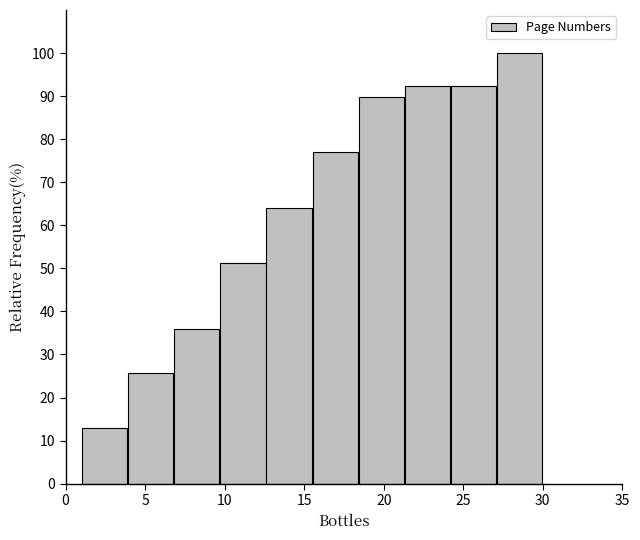

Reading left to right, transcribe this chart: for each bar, give the range it covers on the x-axis and its height. Neither the bar edges nor the heights are printed on the chart, so give them approximately, as read against the axes.

1.0 to 3.9: 13
3.9 to 6.8: 26
6.8 to 9.7: 36
9.7 to 12.6: 51
12.6 to 15.5: 64
15.5 to 18.4: 77
18.4 to 21.3: 90
21.3 to 24.2: 92
24.2 to 27.1: 92
27.1 to 30.0: 100